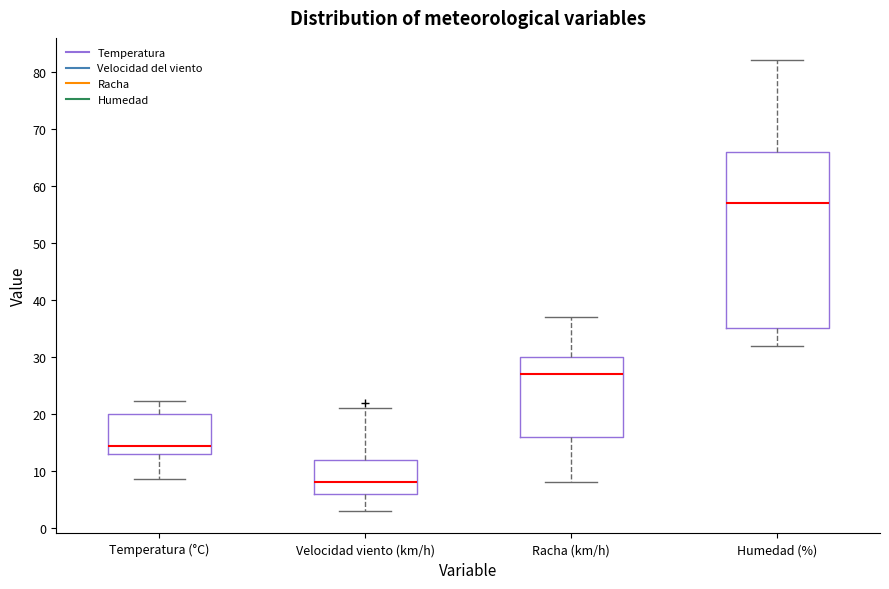

Reading left to right, read every box against the y-axis: the position of its median line, the range the box covers, and the ends of its whiskers. The values are not printed on the chart, so give them approximately, as read against the axis.

Temperatura (°C): median 14, box 13 to 20, whiskers 9 to 22
Velocidad viento (km/h): median 8, box 6 to 12, whiskers 3 to 21
Racha (km/h): median 27, box 16 to 30, whiskers 8 to 37
Humedad (%): median 57, box 35 to 66, whiskers 32 to 82